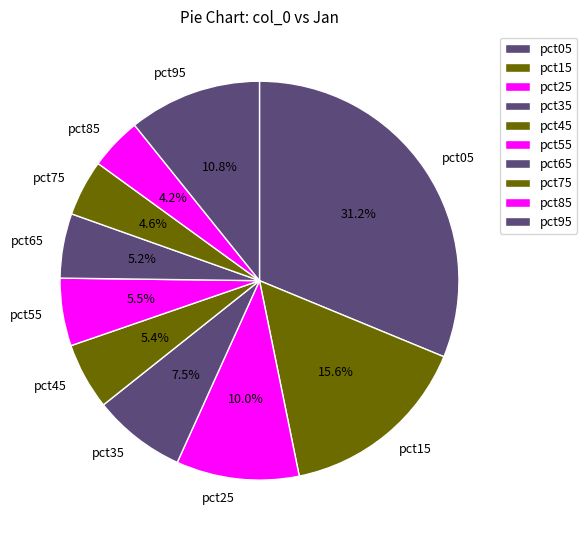

Is the sum of pct35 and pct25 greater than half?

No